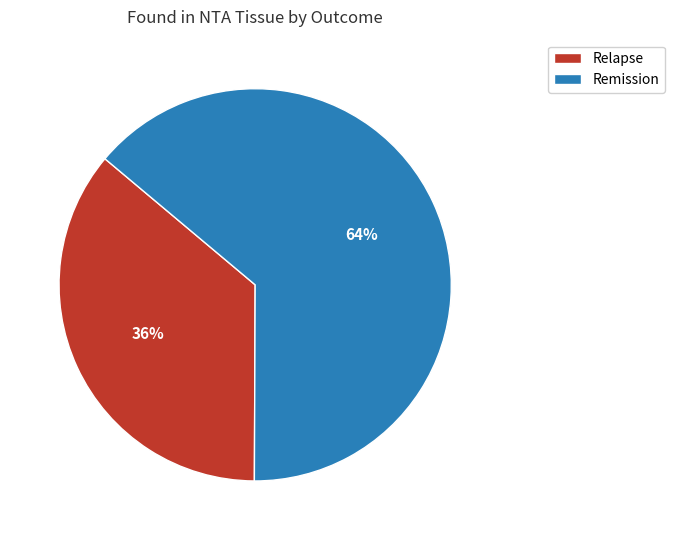

Count the number of slices in the pie.

2